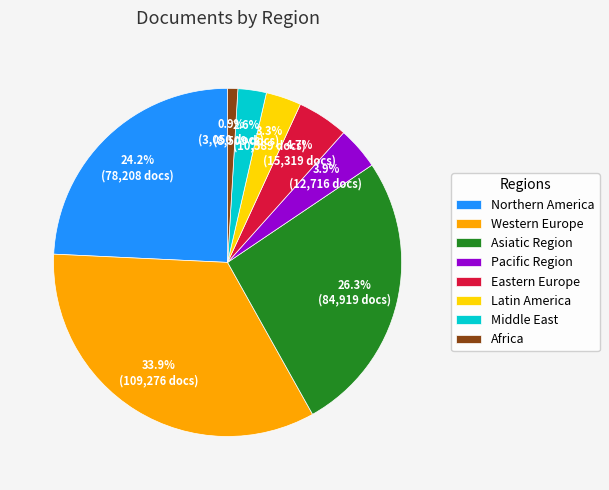

Which category has the smallest portion of the pie?

Africa